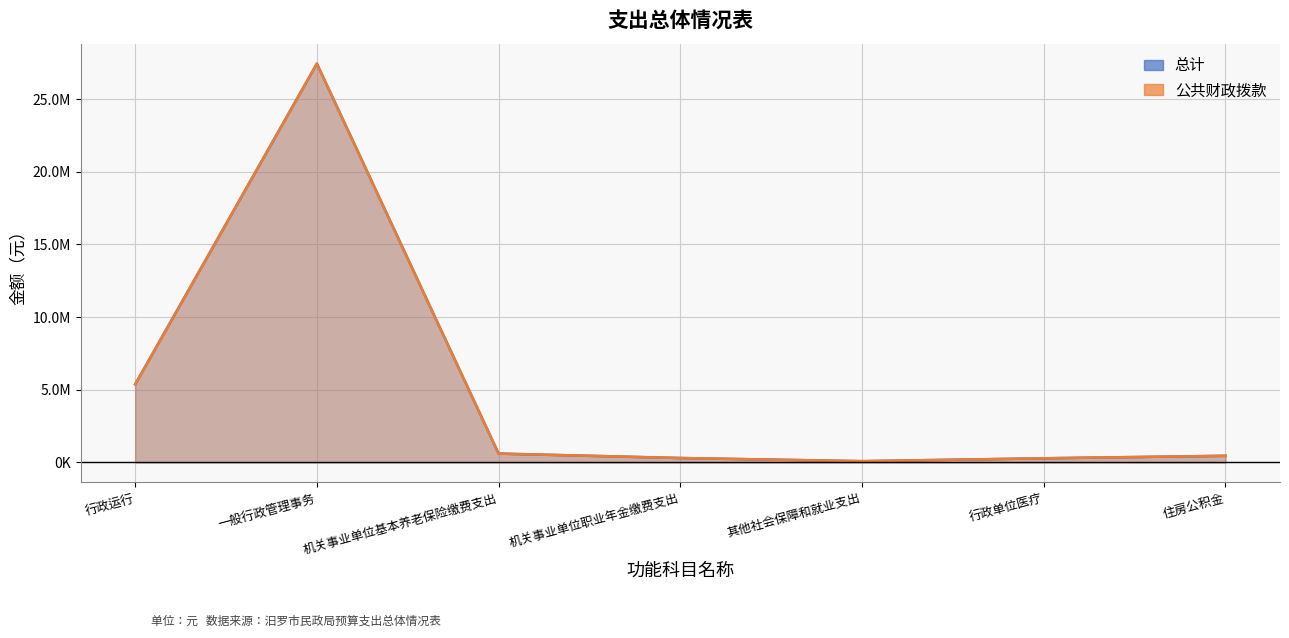

In 总计, how many points are lower than both neighbors (excluding endpoints)?

1